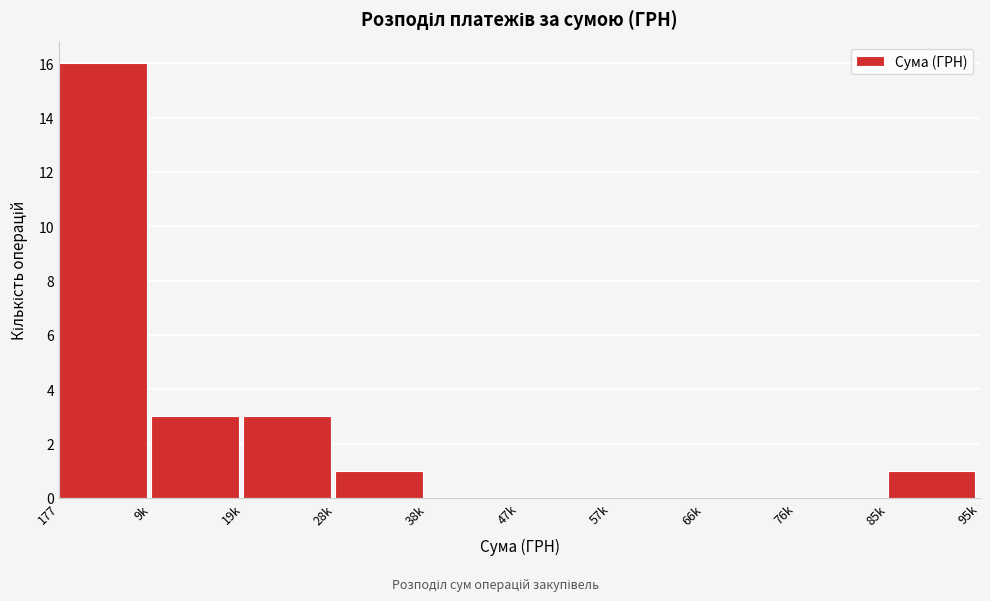

Reading left to right, what are all the values shown in this chart?

177=16	9k=3	19k=3	28k=1	38k=0	47k=0	57k=0	66k=0	76k=0	85k=1